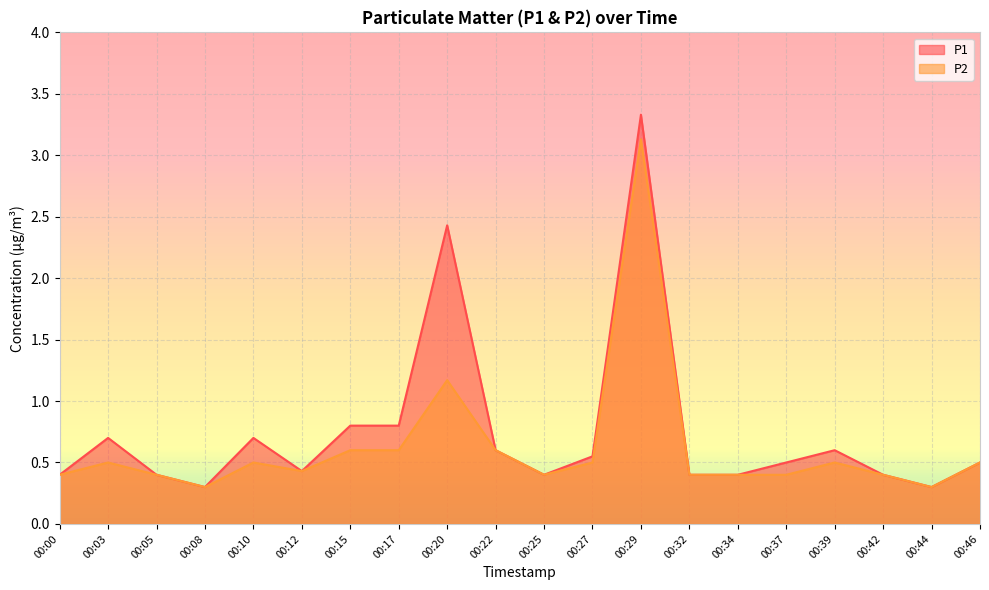

Reading right to left, list all the values displayed in this chart.

P1: 00:46=0.5	00:44=0.3	00:42=0.4	00:39=0.6	00:37=0.5	00:34=0.4	00:32=0.4	00:29=3.3	00:27=0.6	00:25=0.4	00:22=0.6	00:20=2.4	00:17=0.8	00:15=0.8	00:12=0.4	00:10=0.7	00:08=0.3	00:05=0.4	00:03=0.7	00:00=0.4
P2: 00:46=0.5	00:44=0.3	00:42=0.4	00:39=0.5	00:37=0.4	00:34=0.4	00:32=0.4	00:29=3.1	00:27=0.5	00:25=0.4	00:22=0.6	00:20=1.2	00:17=0.6	00:15=0.6	00:12=0.4	00:10=0.5	00:08=0.3	00:05=0.4	00:03=0.5	00:00=0.4